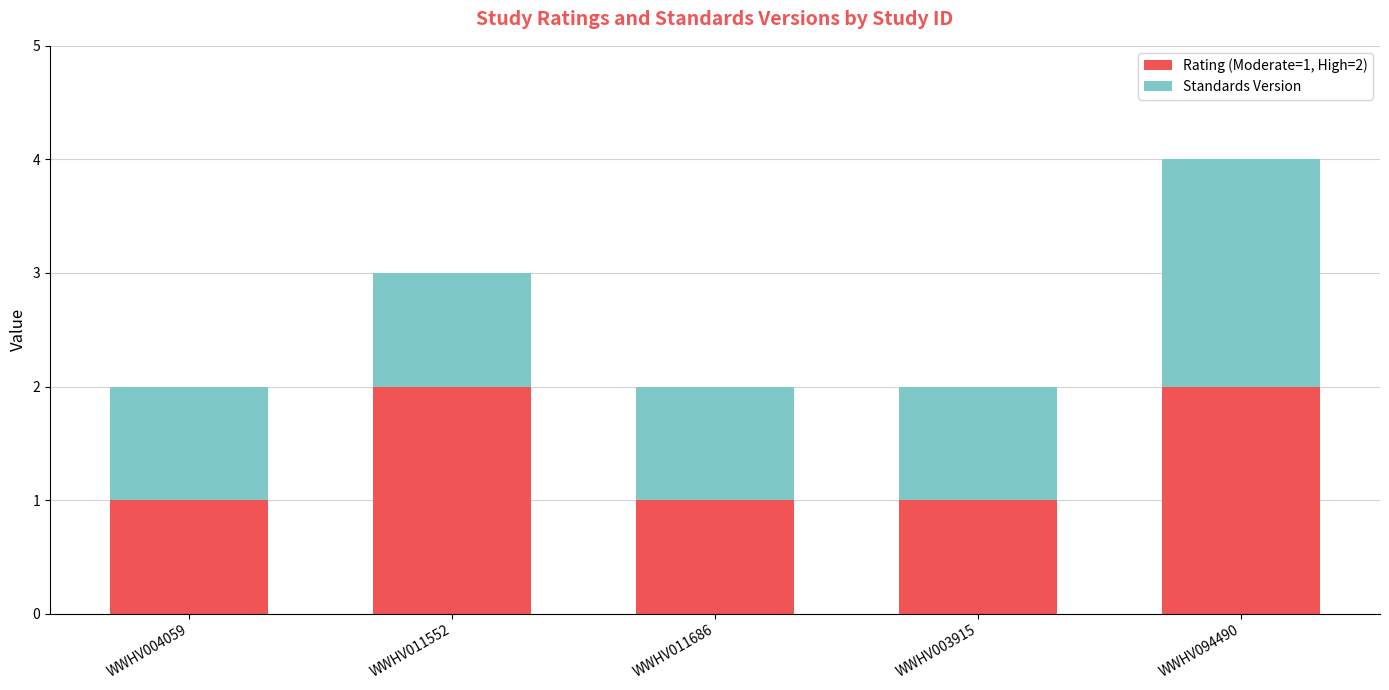

The value of Rating (Moderate=1, High=2) at WWHV003915 is 1. True or false?

True